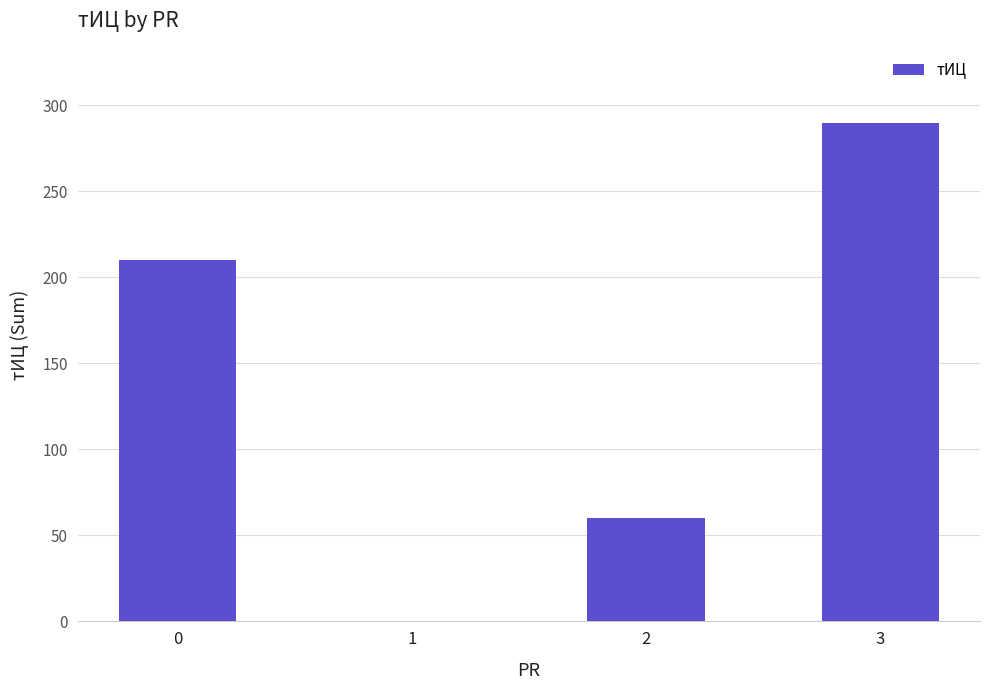

What is the greatest value displayed?

290